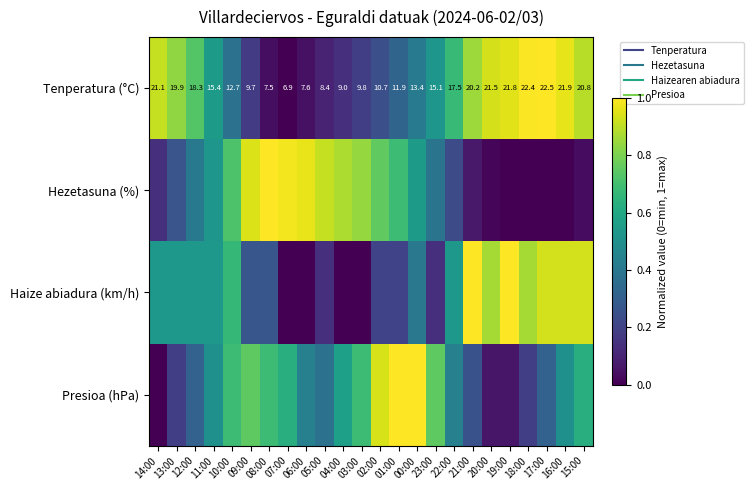

The value of Hezetasuna (%) at 12:00 is 0.6. True or false?

False